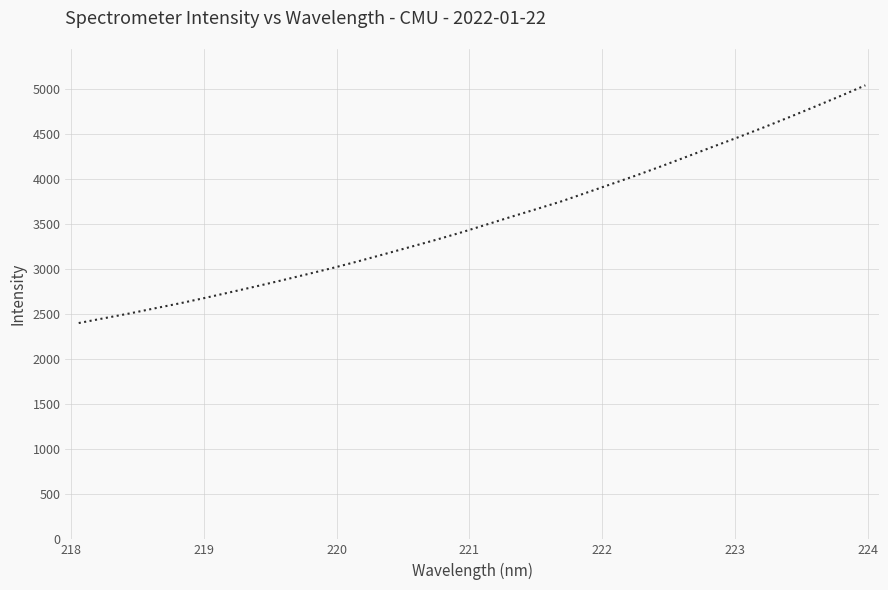

What is the difference between the maximum and minimum values?

2640.8